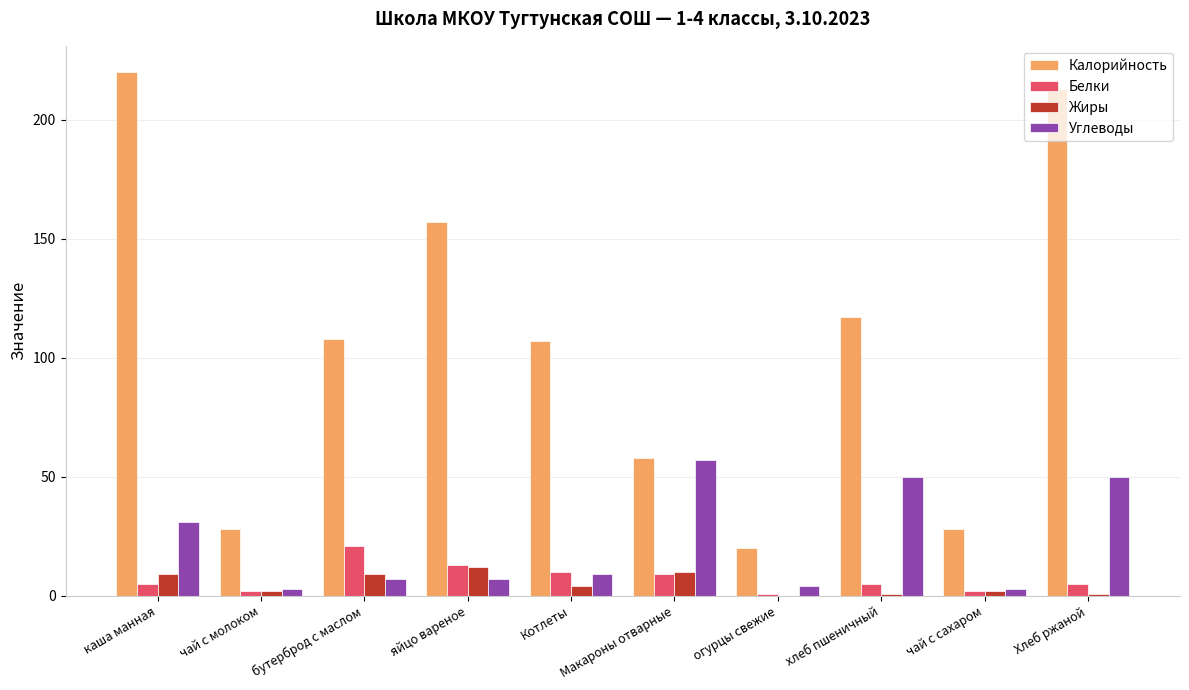

Which series has the widest spread of values?

Калорийность